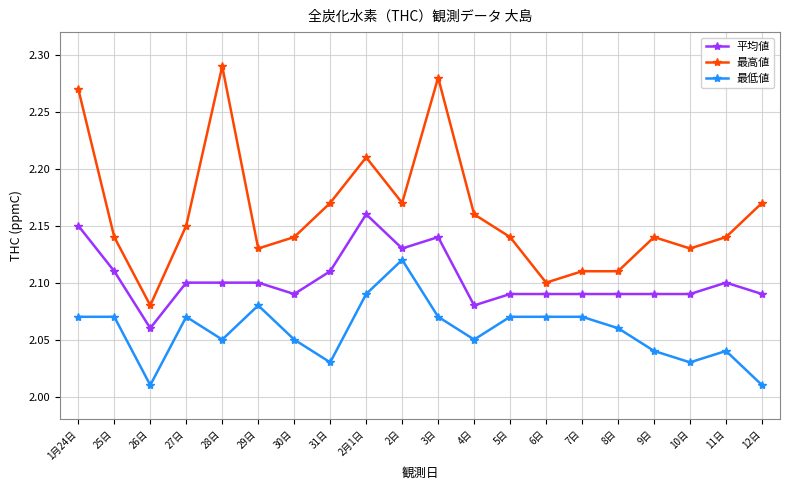

What is the sum of all 最高値 values?

43.2